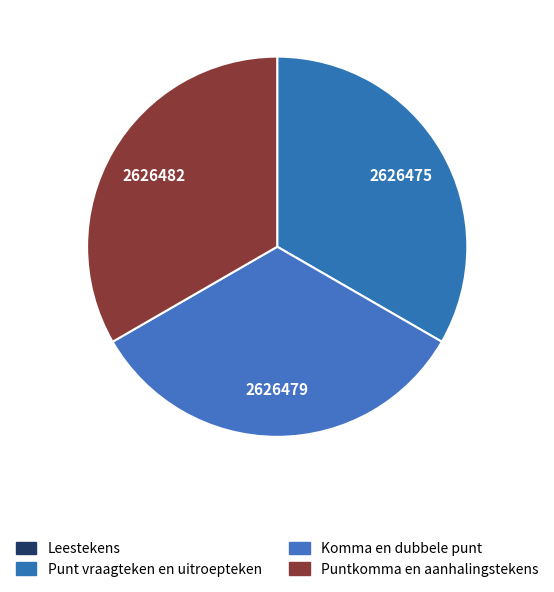

What percentage do Punt vraagteken en uitroepteken and Puntkomma en aanhalingstekens together represent?

66.7%